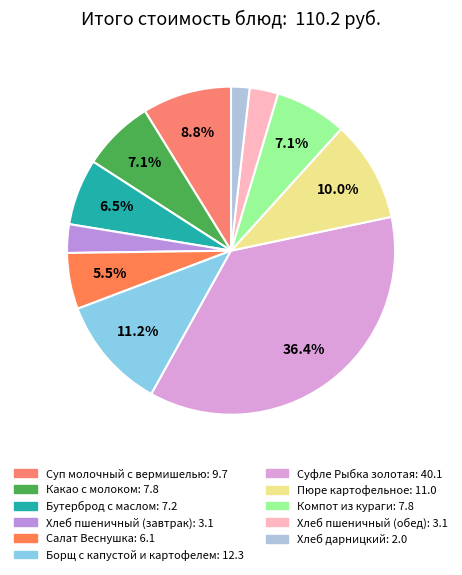

What is the largest slice in the pie chart?

Суфле Рыбка золотая